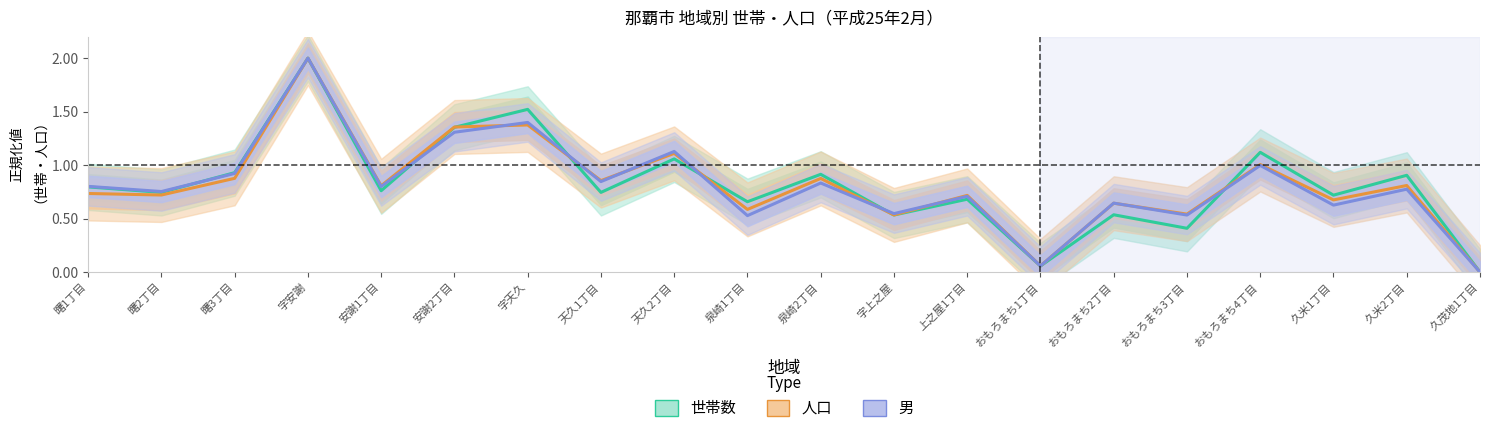

Read the 人口 value at 天久2丁目.

1.1